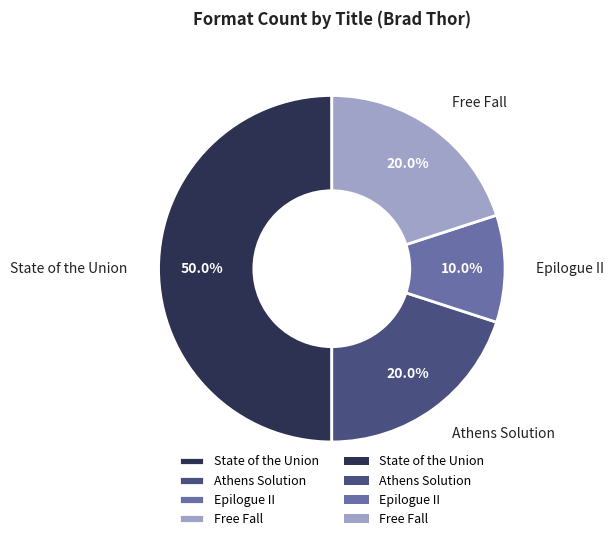

To the nearest percent, what is the combined percentage of Epilogue II and State of the Union?

60%